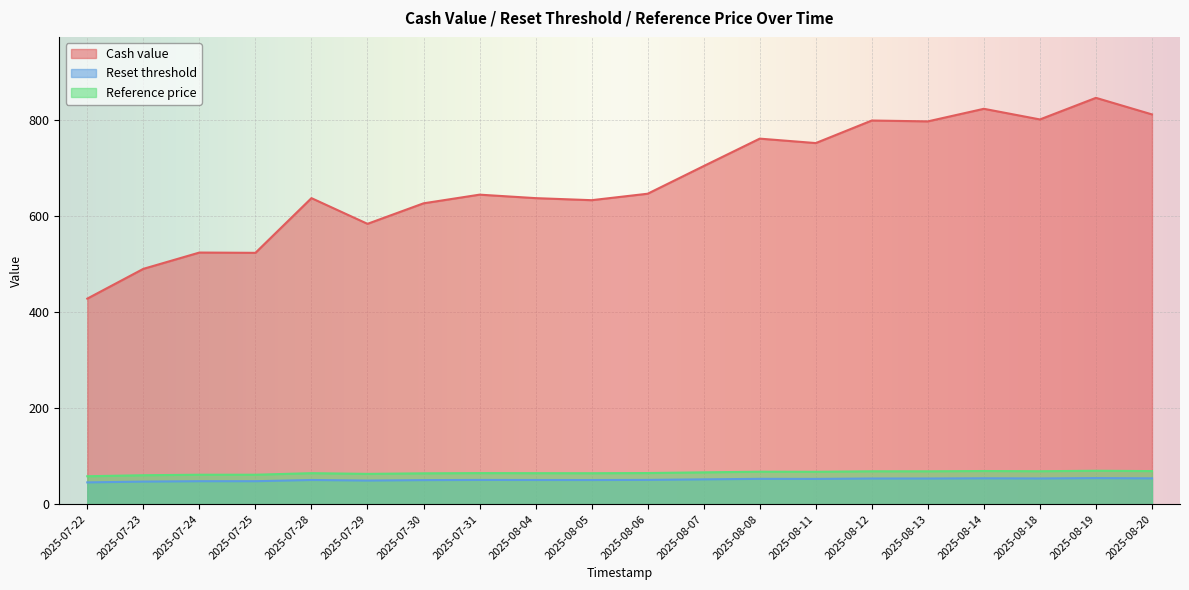

How many lines are shown in the chart?

3